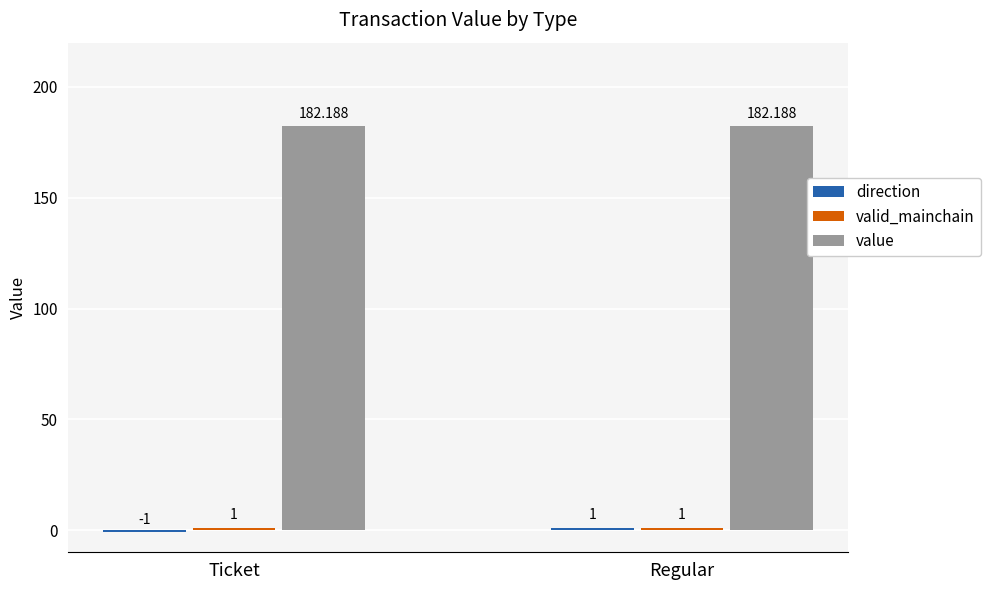

At which category is the sum across all series the highest?

Regular